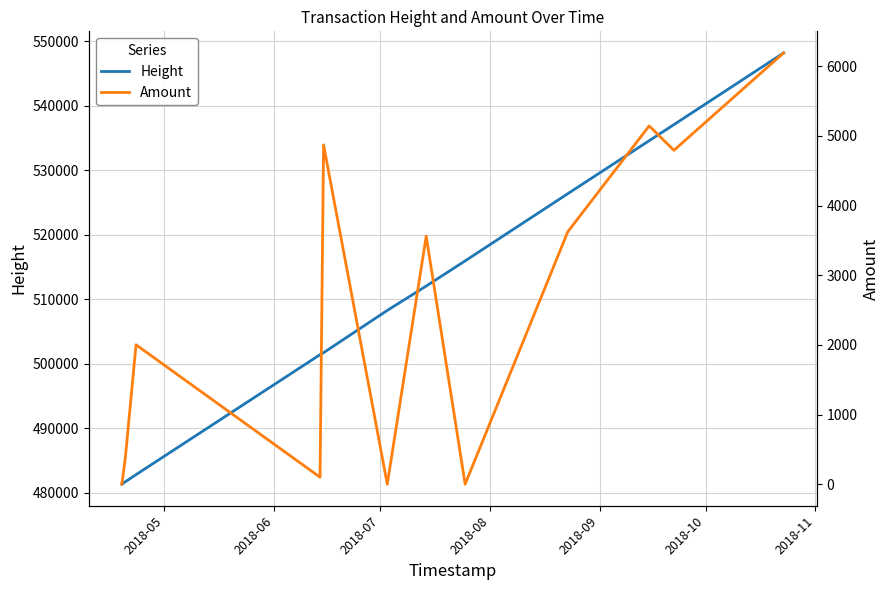

At which category does Amount reach its first local valley?

2018-06